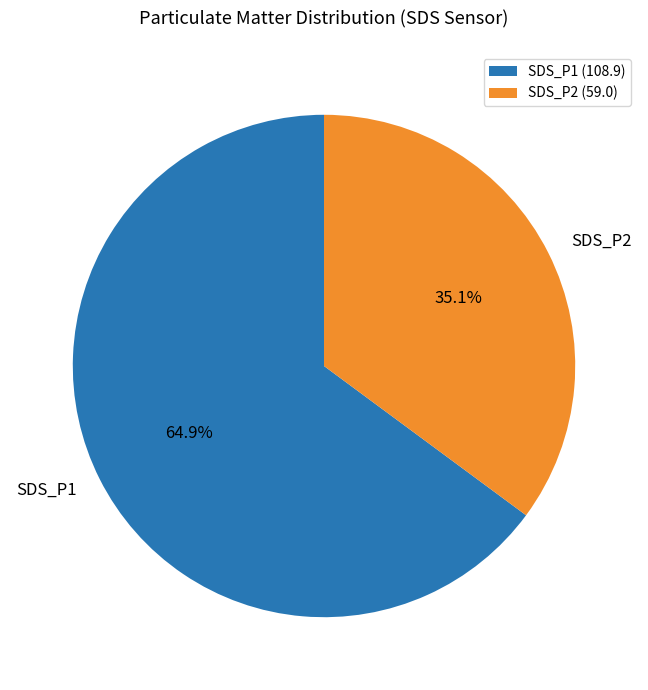

What is the ratio of the value at SDS_P1 to the value at SDS_P2?

1.8